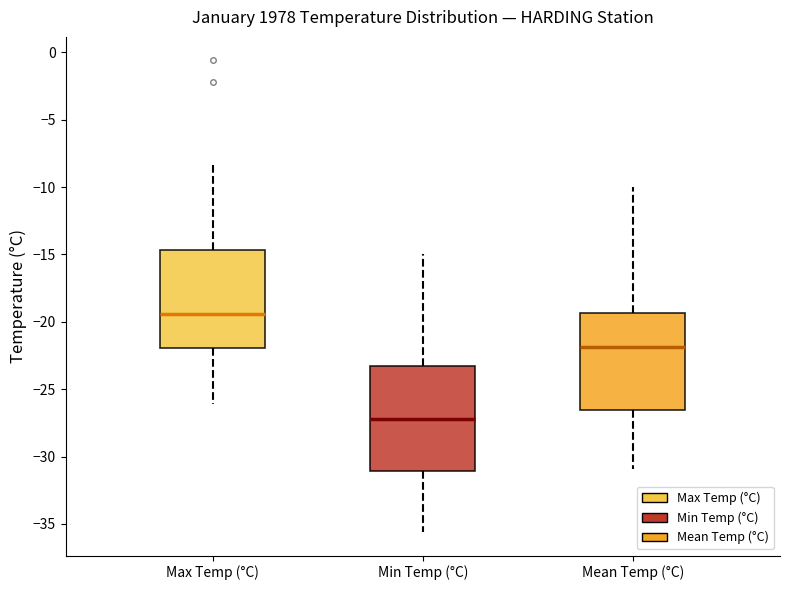

Reading left to right, read every box against the y-axis: the position of its median line, the range the box covers, and the ends of its whiskers. The values are not printed on the chart, so give them approximately, as read against the axis.

Max Temp (°C): median -19.5, box -22.0 to -14.5, whiskers -26.0 to -8.5
Min Temp (°C): median -27.0, box -31.0 to -23.5, whiskers -35.5 to -15.0
Mean Temp (°C): median -22.0, box -26.5 to -19.5, whiskers -31.0 to -10.0